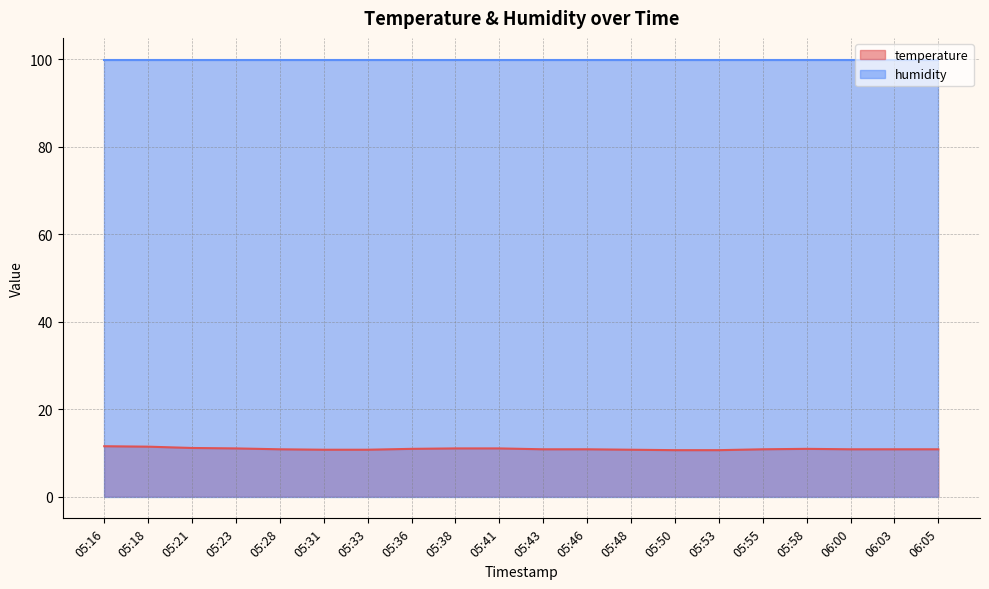

How many values are between 10 and 11?

17